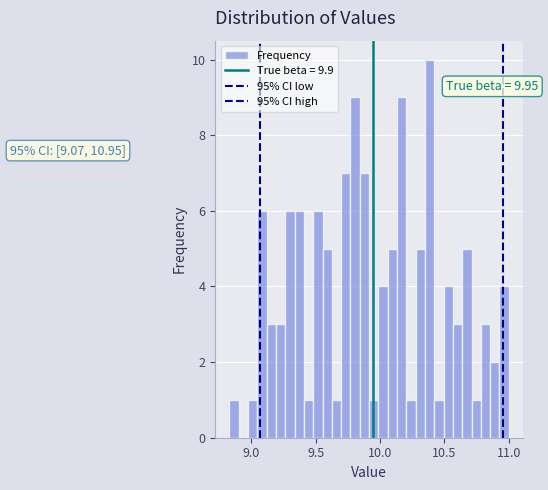

Around what value on the x-axis is the tallest bar? Give the approximate position of its centre, as read against the axis.

10.40